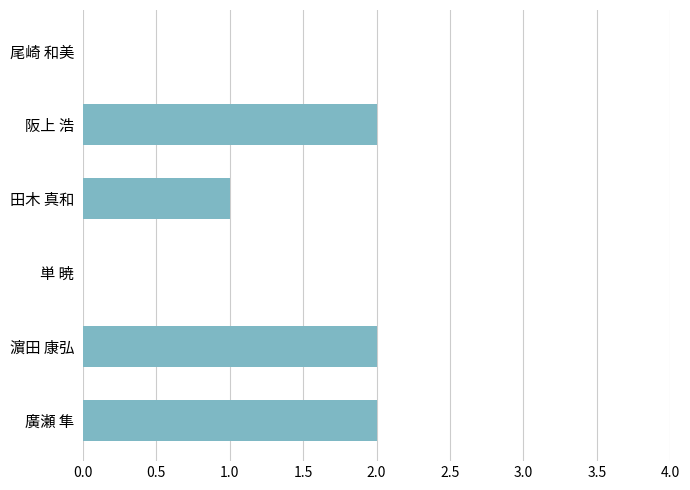

Between 濵田 康弘 and 単 暁, which is larger?

濵田 康弘